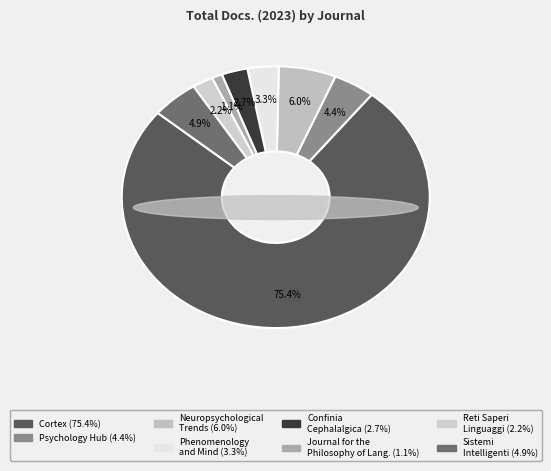

True or false: Sistemi Intelligenti accounts for 5% of the total.

True